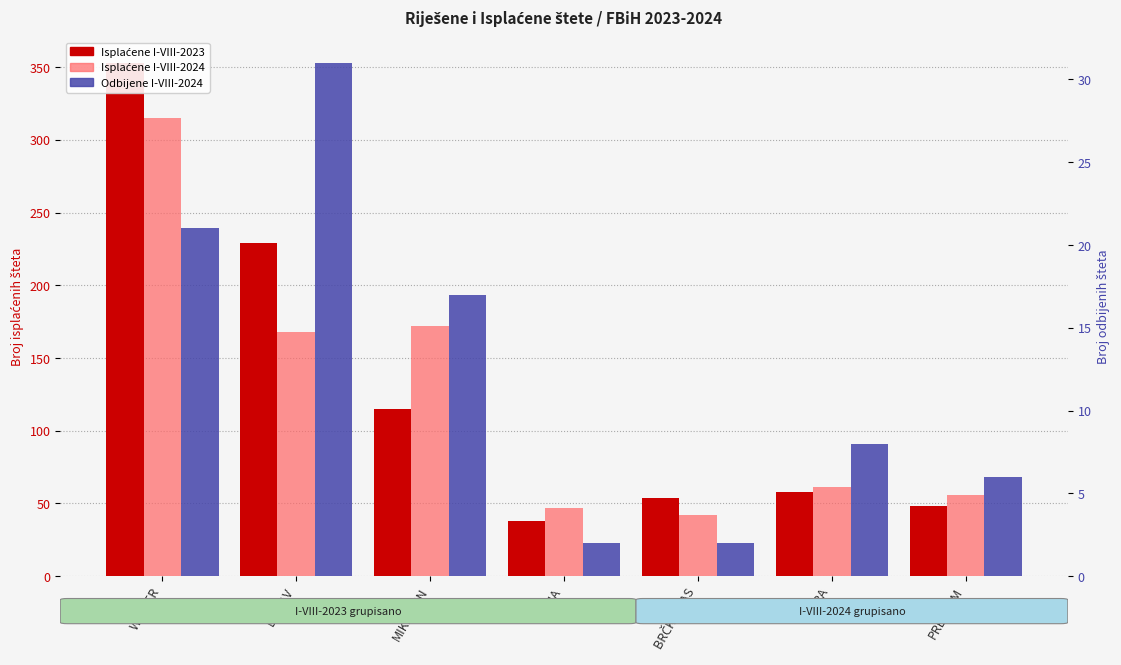

Which series has the widest spread of values?

Isplaćene I-VIII-2023